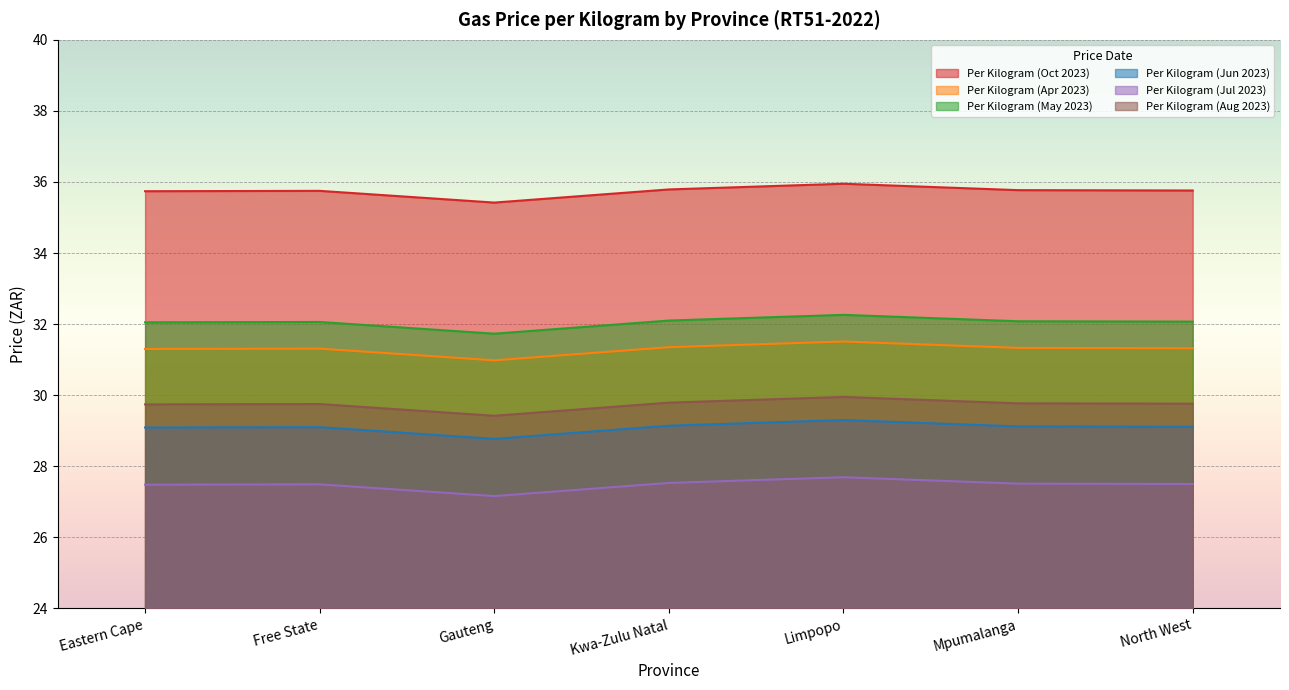

True or false: Per Kilogram (Jun 2023) has a value of 17.6 at Mpumalanga.

False